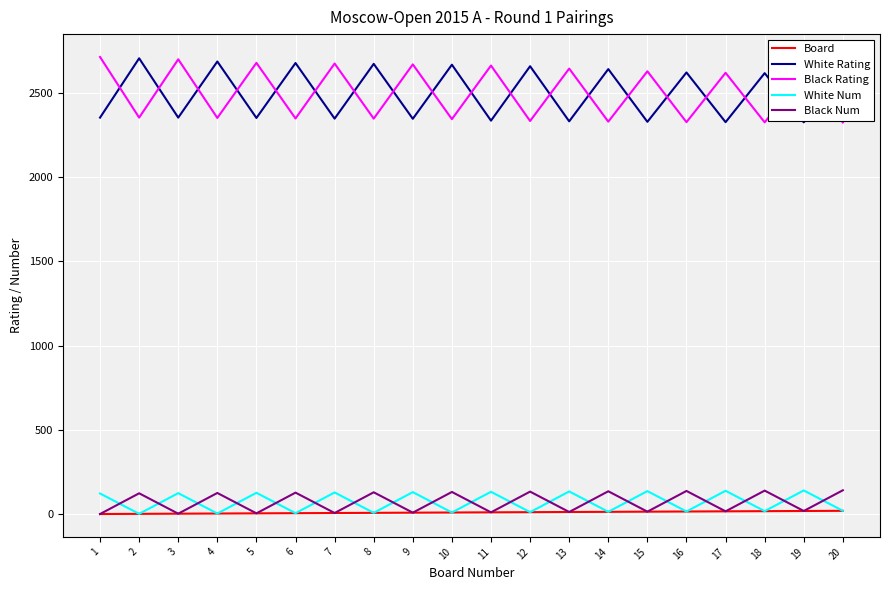

What is the minimum value for Black Rating?

2325